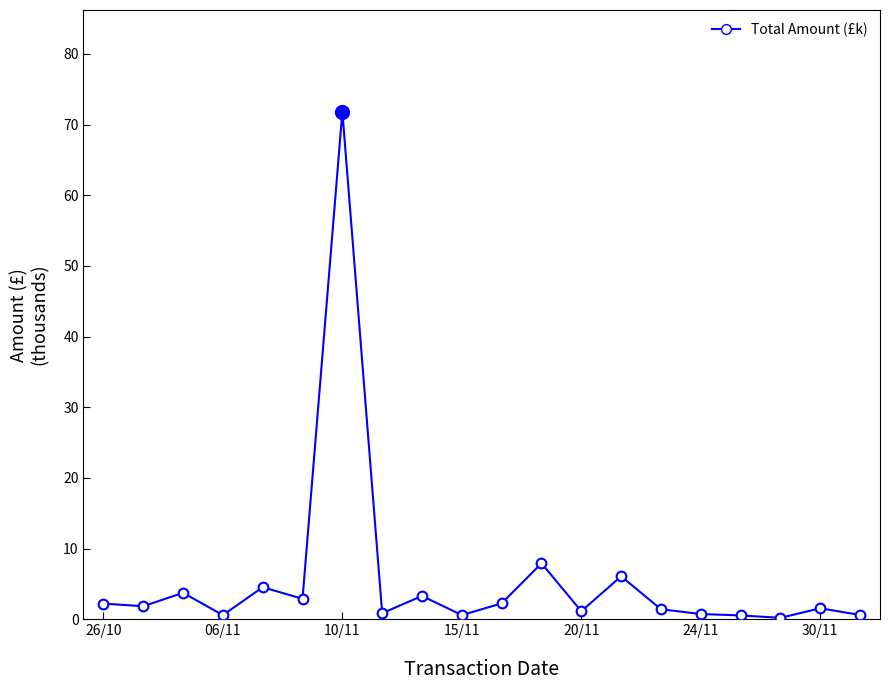

What is the difference between the maximum and minimum values?

71.6